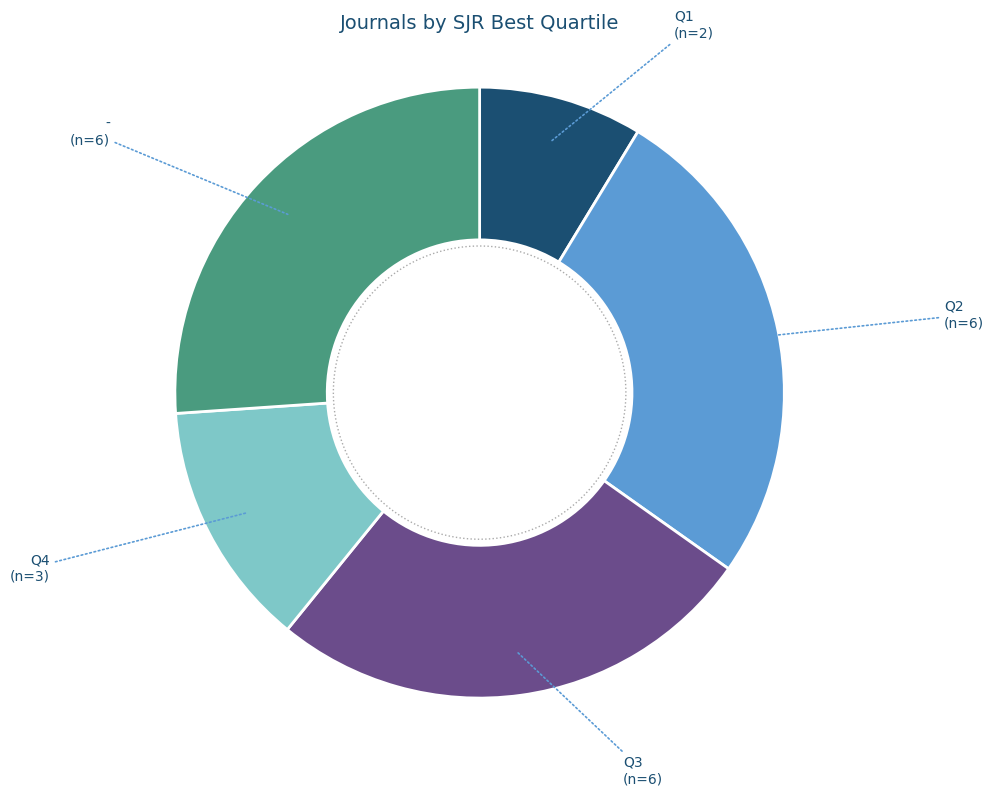

To the nearest percent, what portion does Q3 represent?

26%